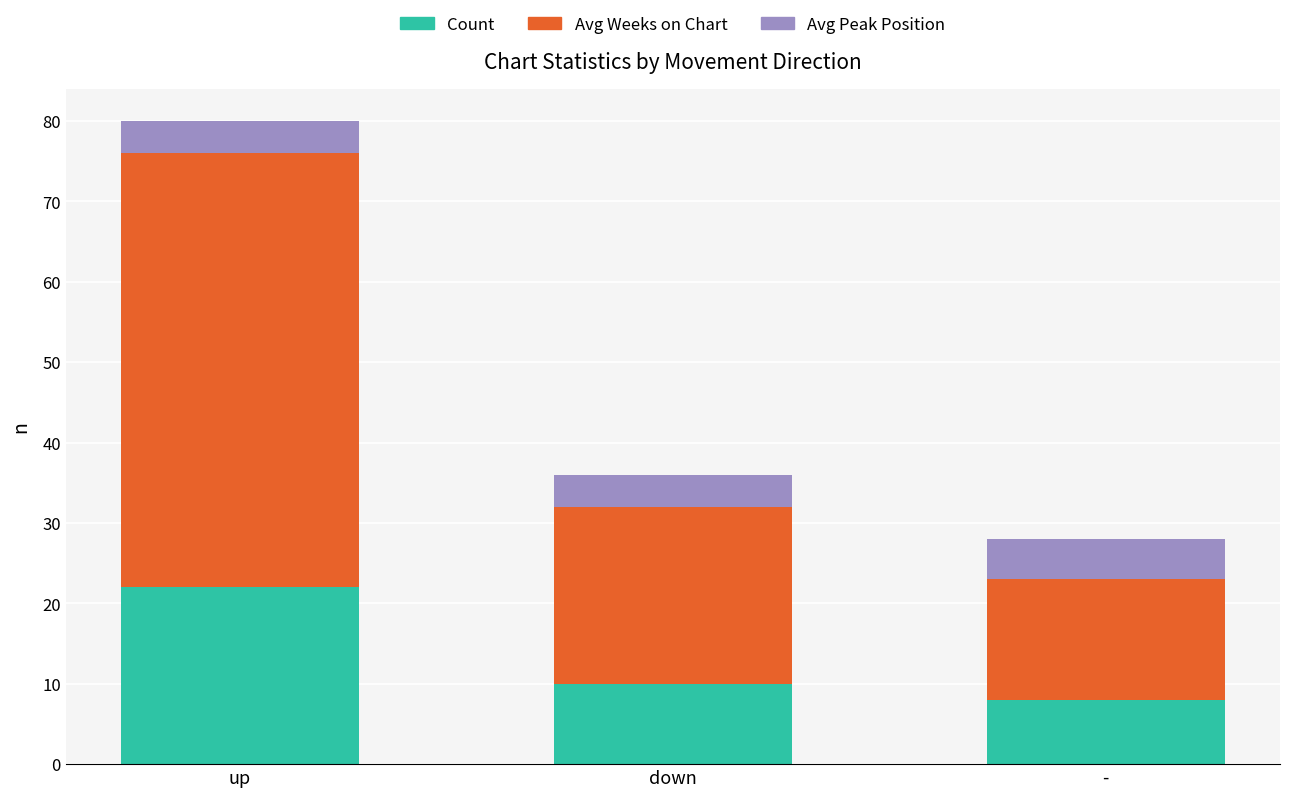

Reading left to right, transcribe the values for Count.

22	10	8